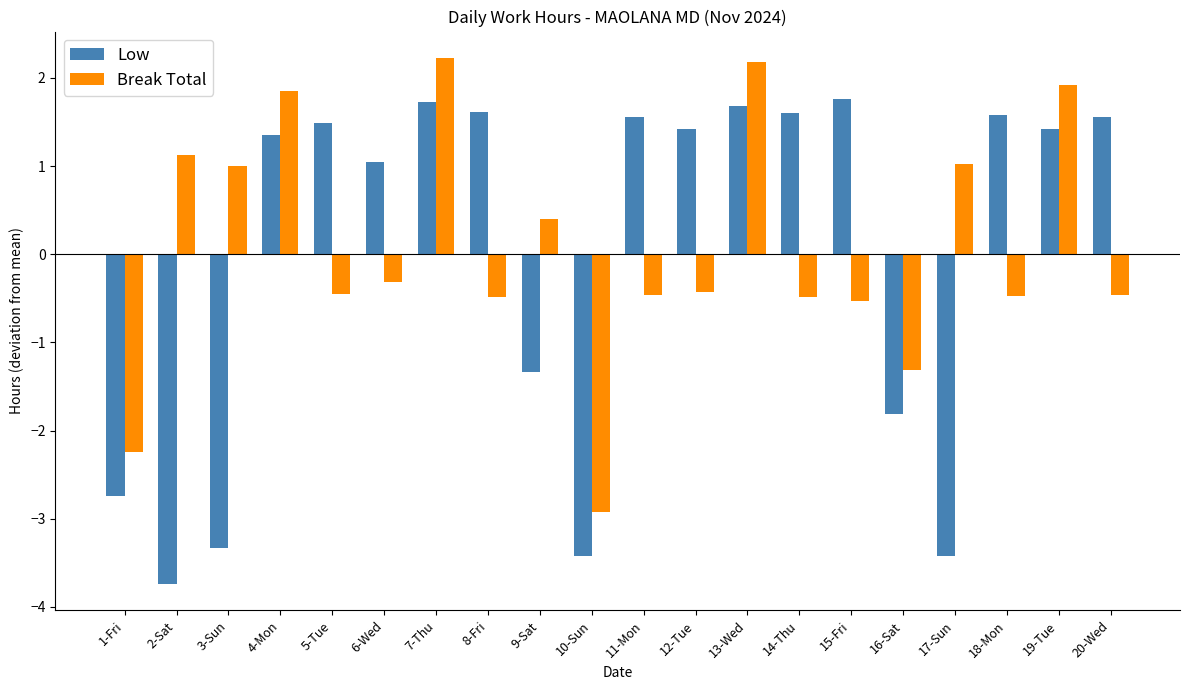

What position from the left is 11-Mon?

11